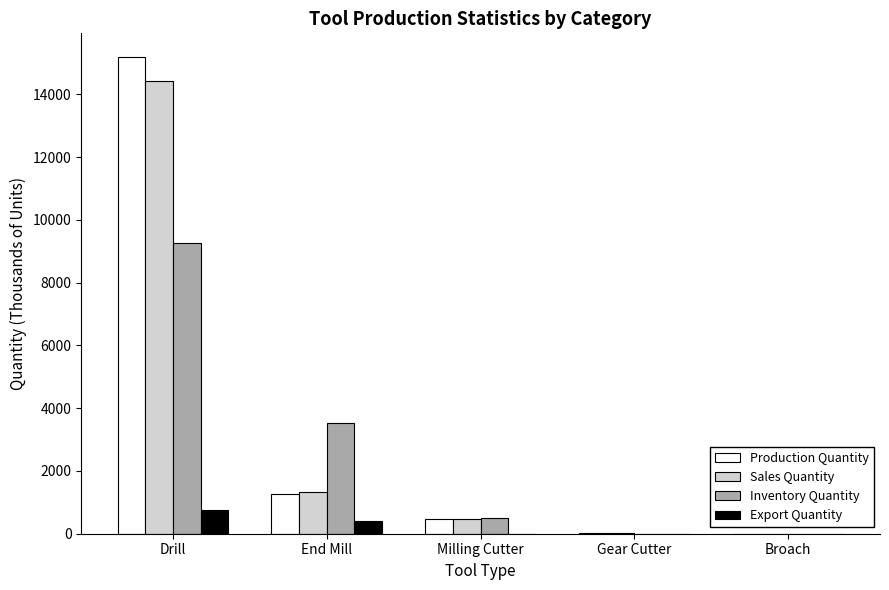

Is it true that Export Quantity equals 414.5 at End Mill?

True